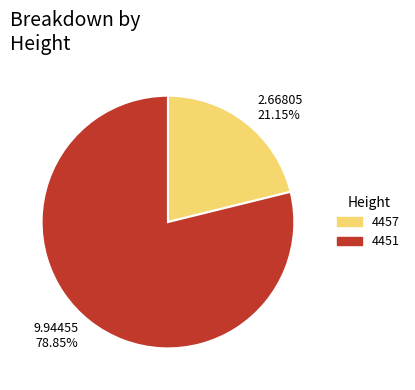

Approximately how many times larger is the value at 9.94455 78.85% compared to 2.66805 21.15%?

3.7